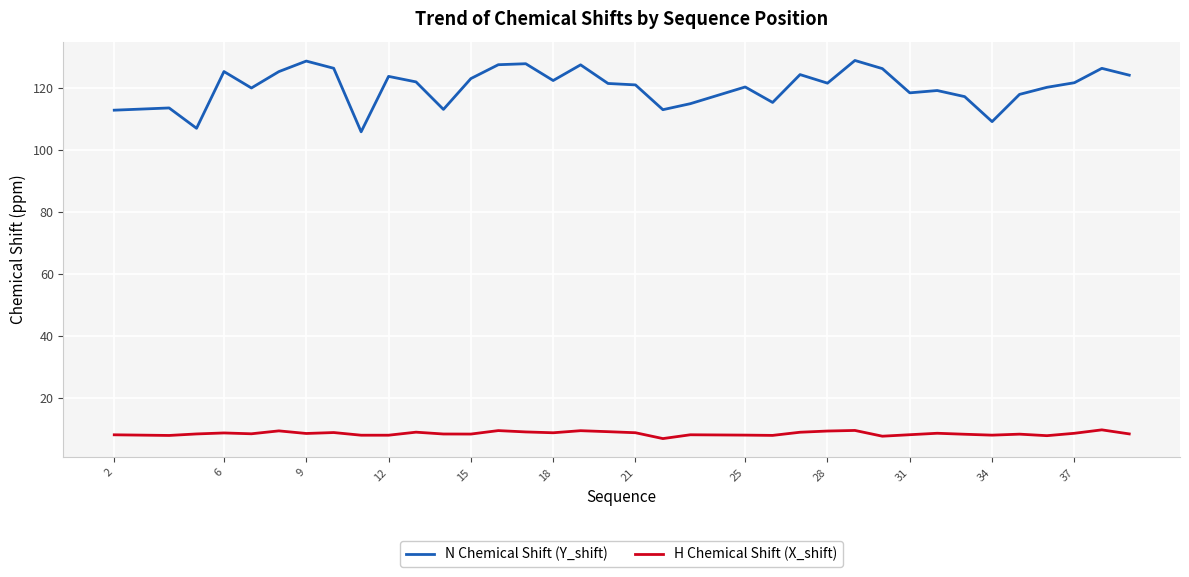

Rank the series by their average value, from highest to lowest.

N Chemical Shift (Y_shift), H Chemical Shift (X_shift)